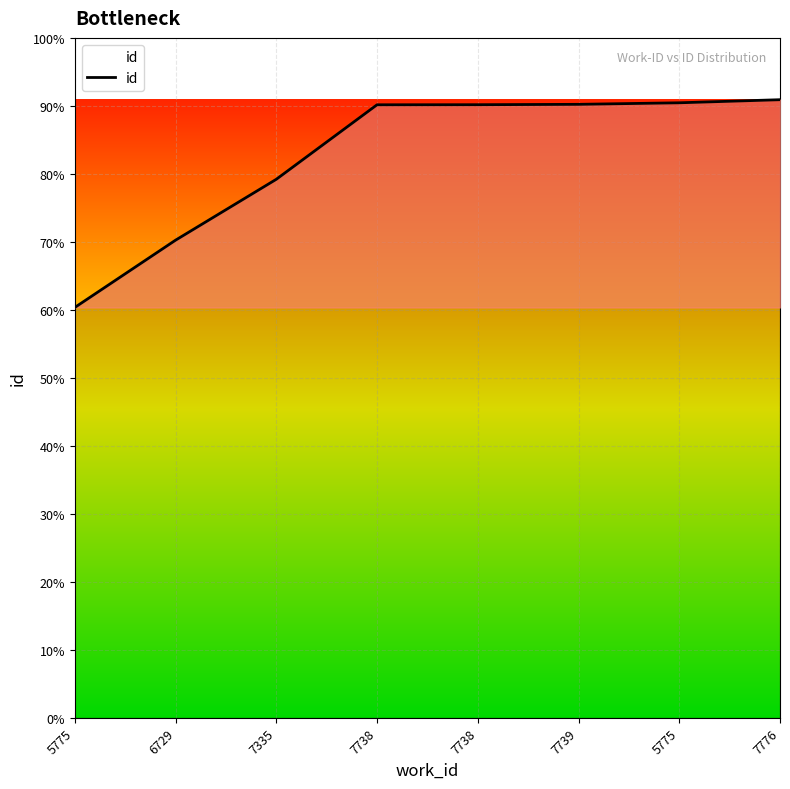

Is this an area chart (filled region under the line)?

Yes